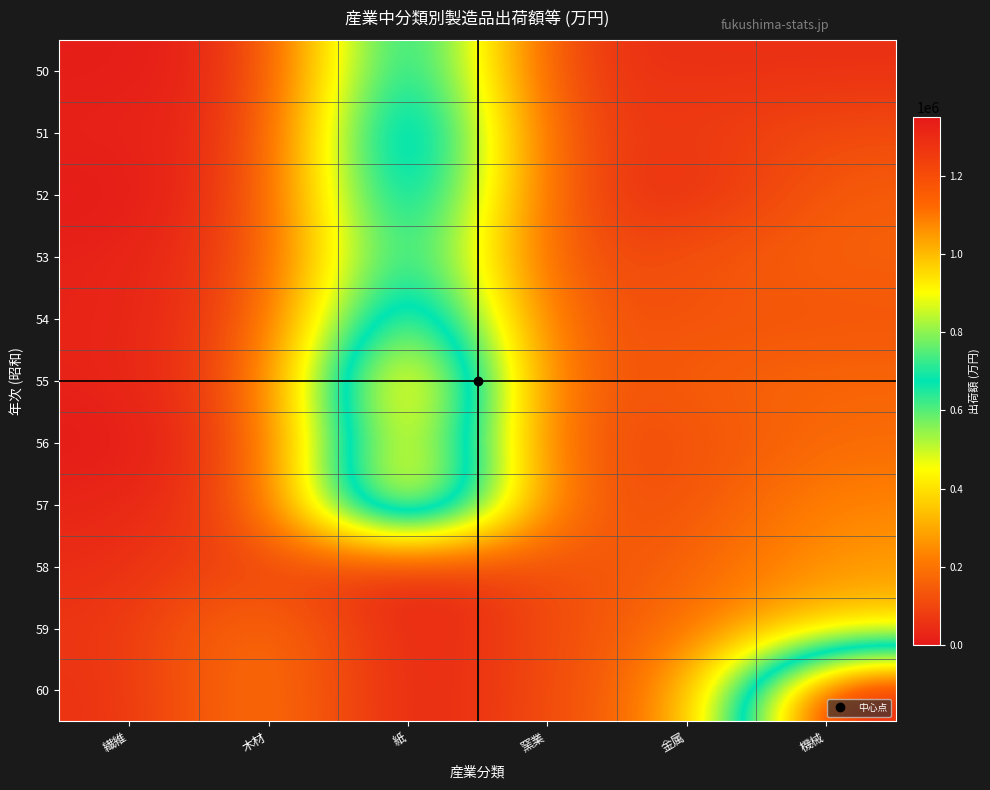

Which series changed the most between 紙 and 金属?

57